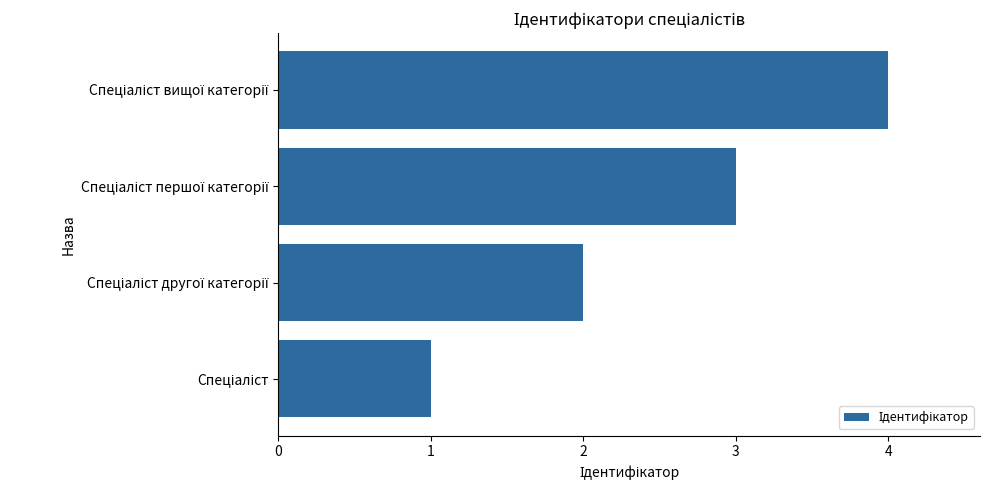

What is the difference between the maximum and minimum values?

3